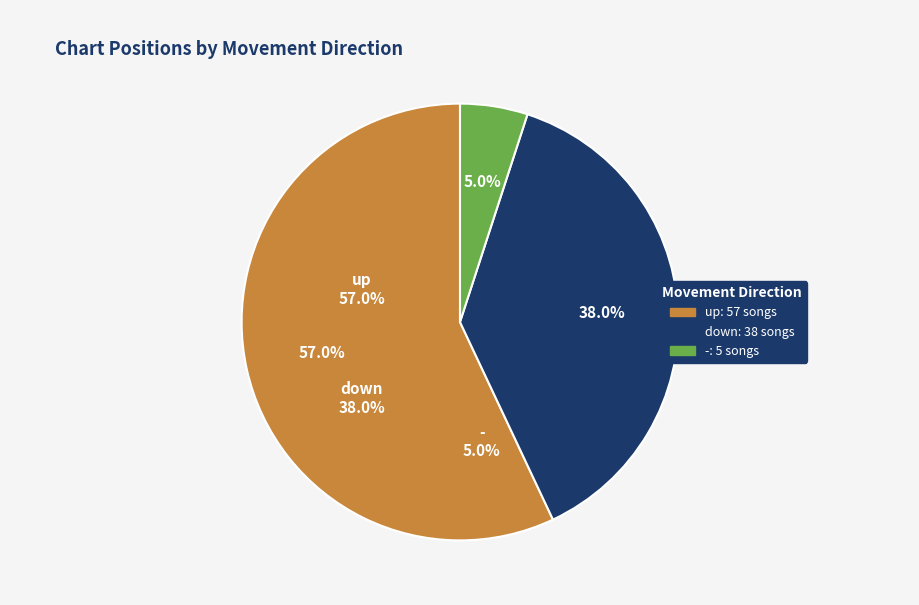

What percentage is the - slice, to the nearest percent?

5%